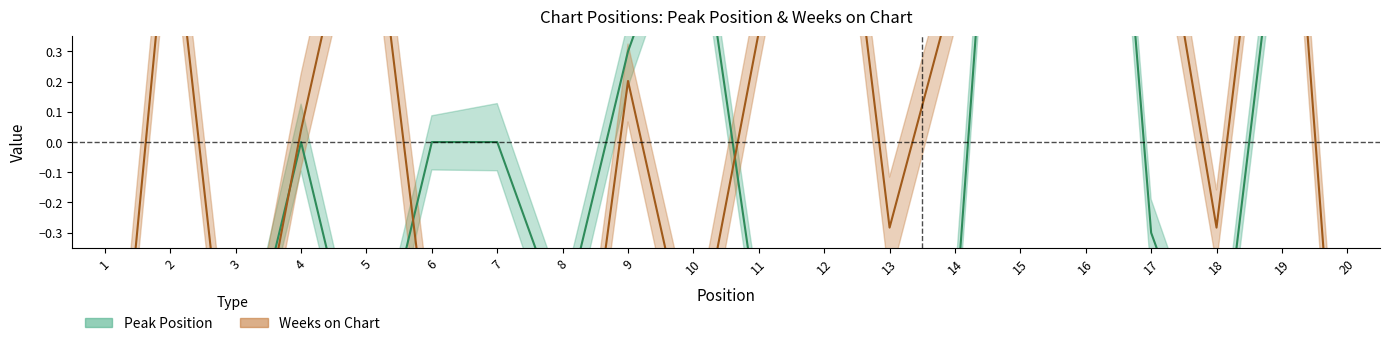

True or false: Peak Position has a value of 0.0 at 4.

True